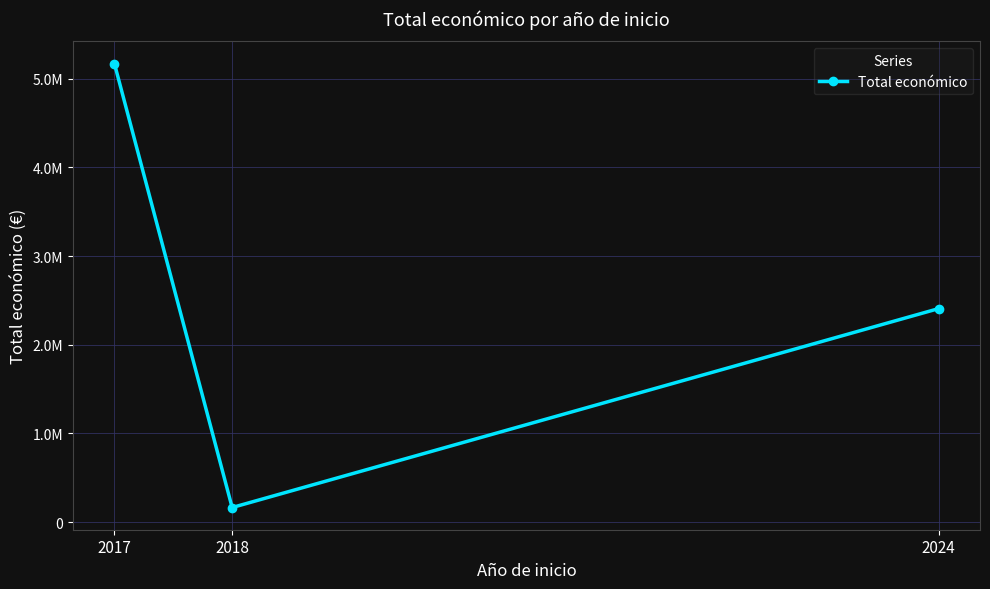

The value at 2017 is 8083914. True or false?

False